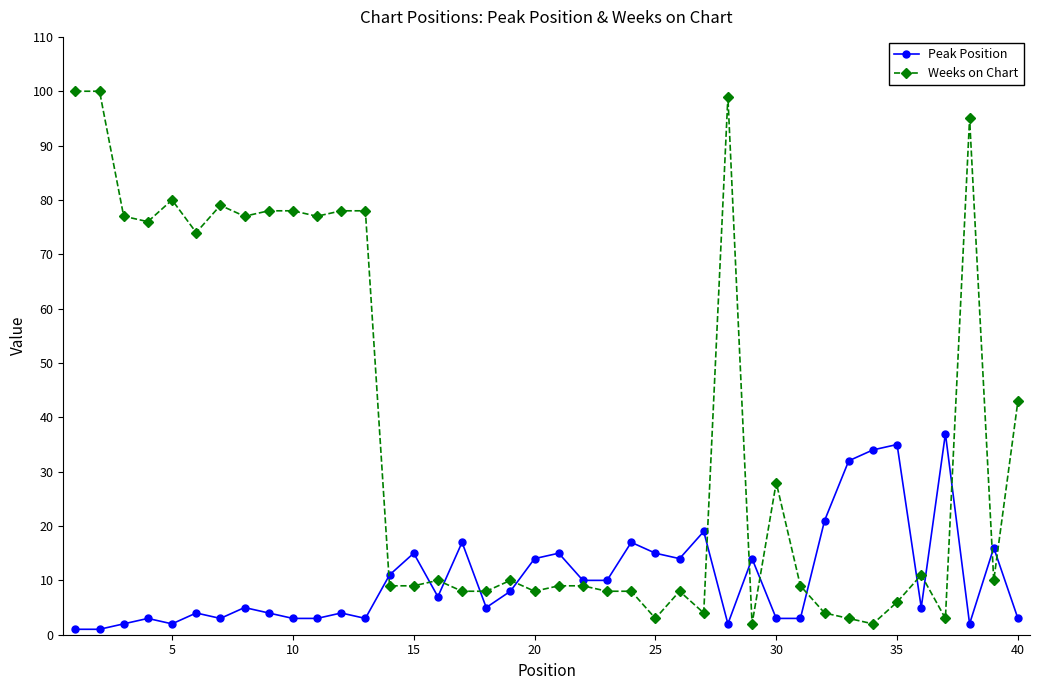

What are all the series names shown in the legend?

Peak Position, Weeks on Chart